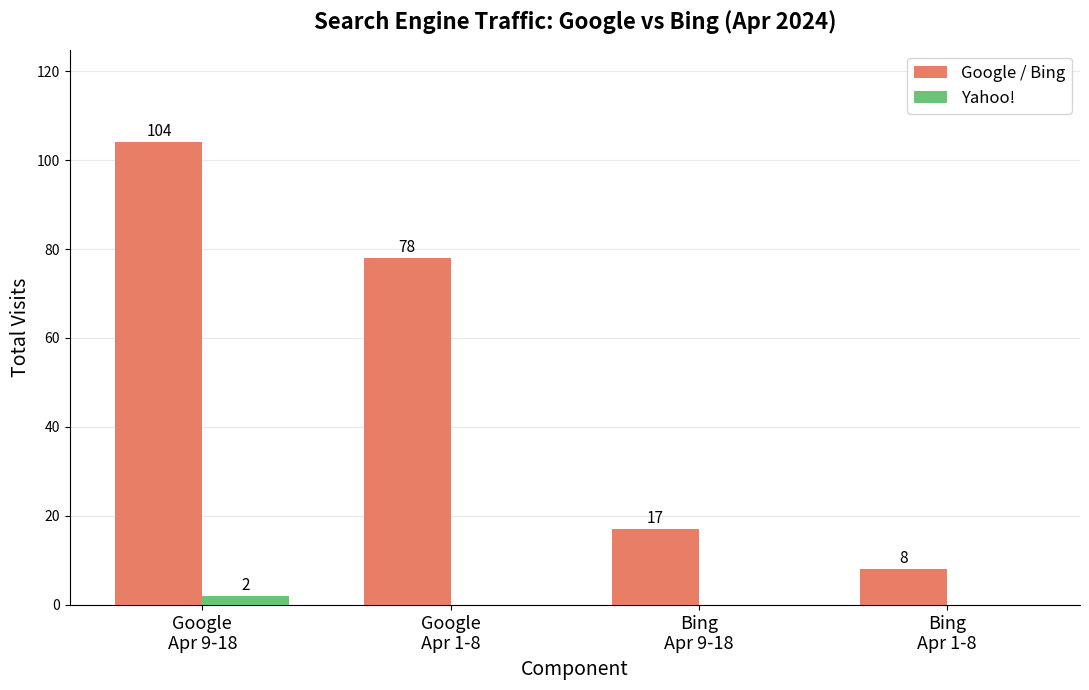

What is the sum of all Google / Bing values?

207